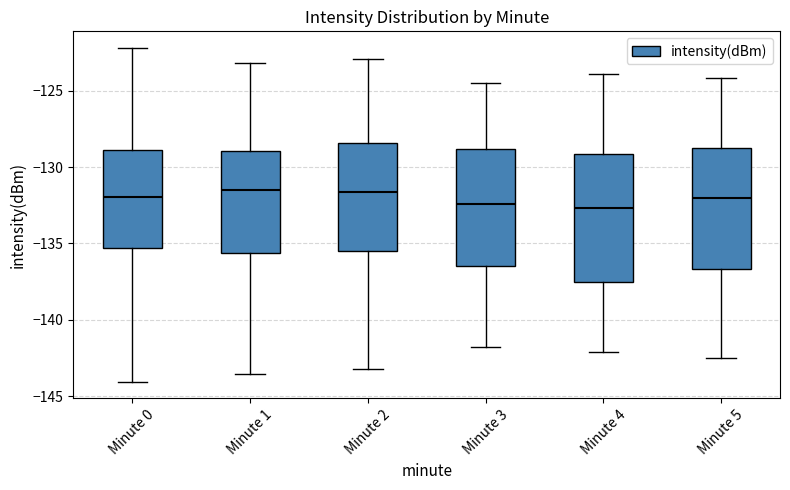

Reading left to right, read every box against the y-axis: the position of its median line, the range the box covers, and the ends of its whiskers. The values are not printed on the chart, so give them approximately, as read against the axis.

Minute 0: median -132.0, box -135.5 to -129.0, whiskers -144.0 to -122.0
Minute 1: median -131.5, box -135.5 to -129.0, whiskers -143.5 to -123.0
Minute 2: median -131.5, box -135.5 to -128.5, whiskers -143.0 to -123.0
Minute 3: median -132.5, box -136.5 to -129.0, whiskers -142.0 to -124.5
Minute 4: median -132.5, box -137.5 to -129.0, whiskers -142.0 to -124.0
Minute 5: median -132.0, box -136.5 to -128.5, whiskers -142.5 to -124.0